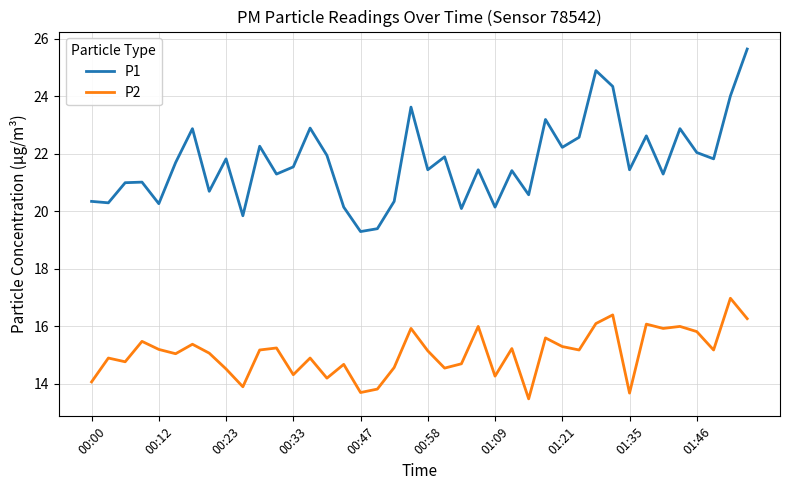

Which series has the widest spread of values?

P1